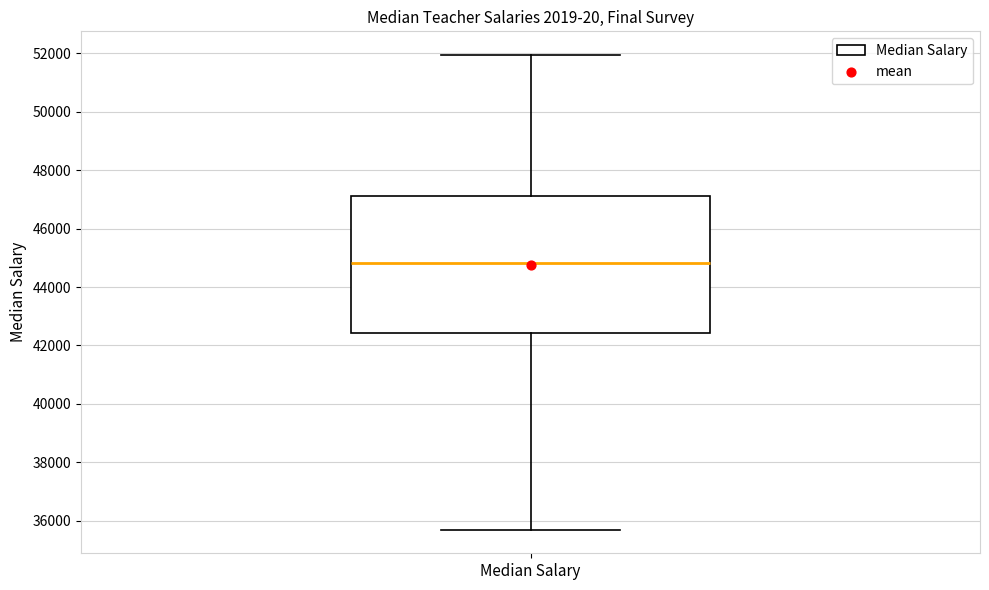

Transcribe this box plot: give where the median line is, the range the box spans, and where the two whiskers end, as read against the y-axis. The values are not printed on the chart, so give them approximately, as read against the axis.

median 44800, box 42400 to 47200, whiskers 35800 to 52000